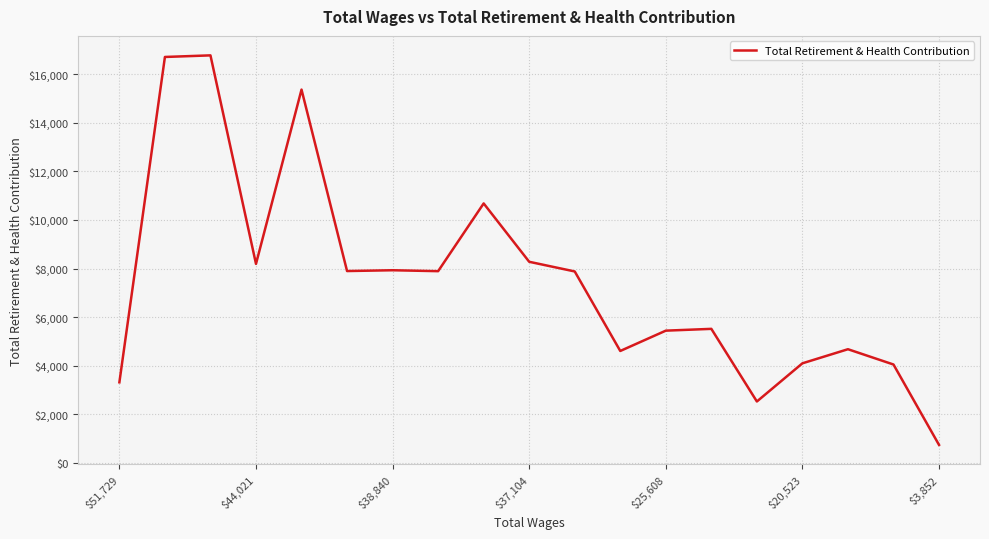

What is the difference between the maximum and minimum values?

16029